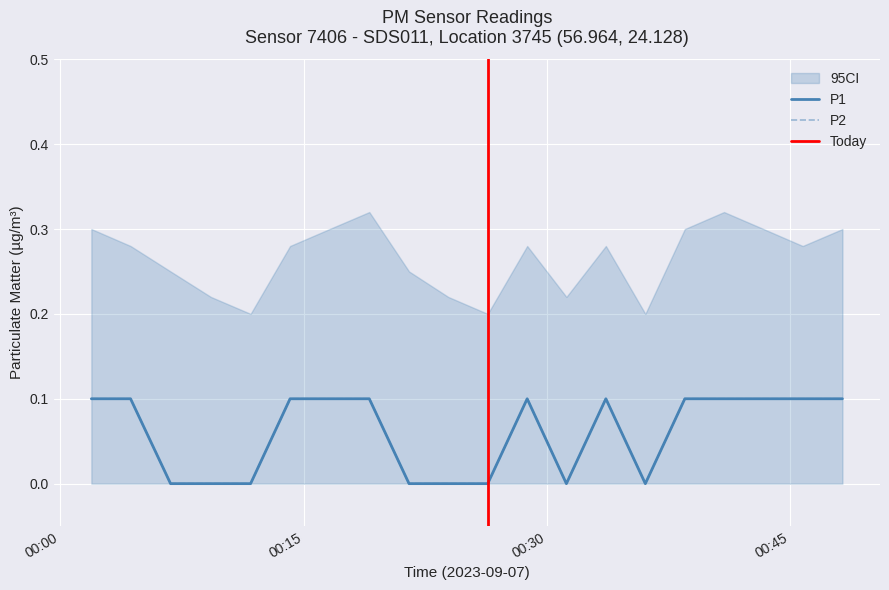

How many values in P1 are above zero?

12